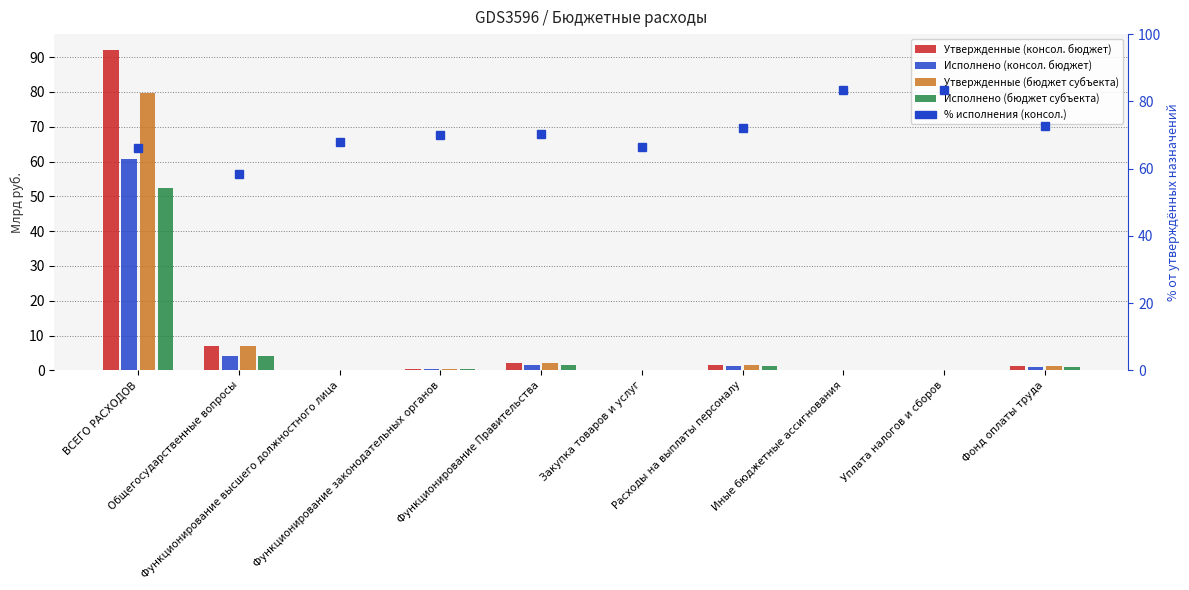

At which category is the sum across all series the highest?

ВСЕГО РАСХОДОВ